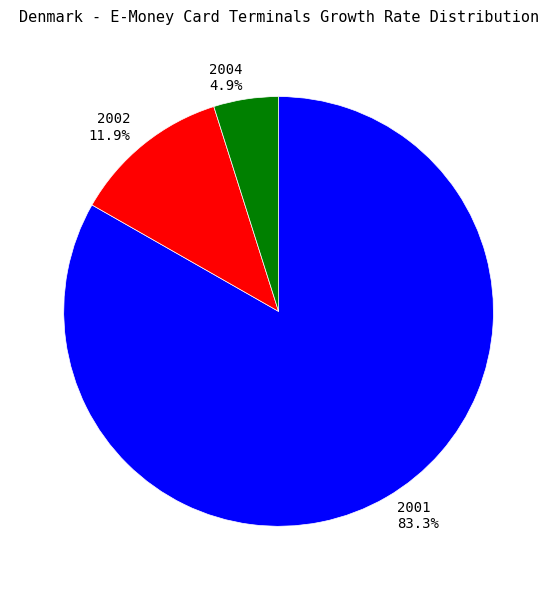

What portion of the pie excludes 2002?

88.1%